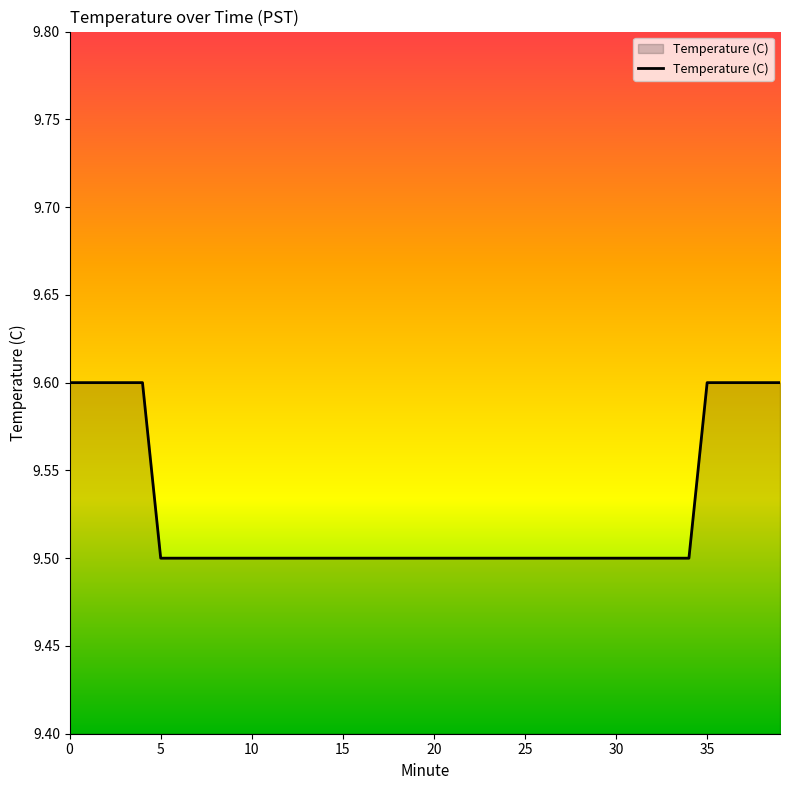

Count the number of data series in this chart.

1